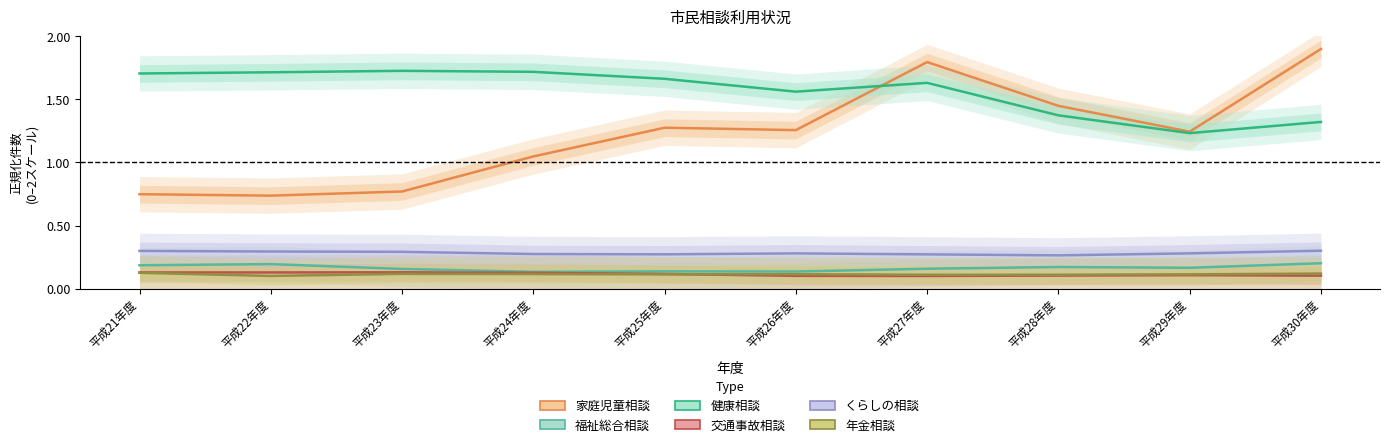

What are all the series names shown in the legend?

家庭児童相談, 福祉総合相談, 健康相談, 交通事故相談, くらしの相談, 年金相談